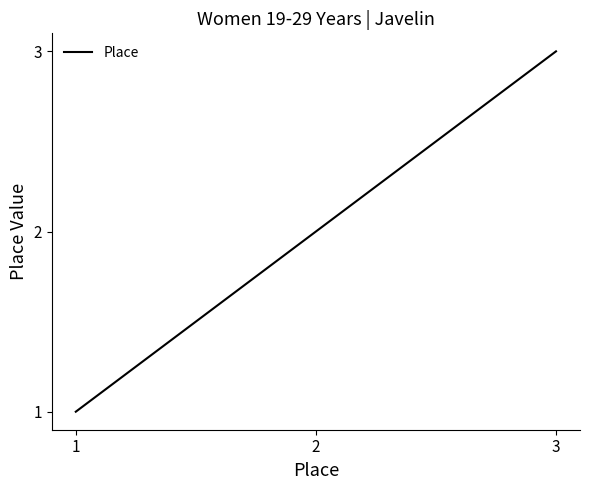

Reading left to right, extract all data points from this chart.

1	2	3